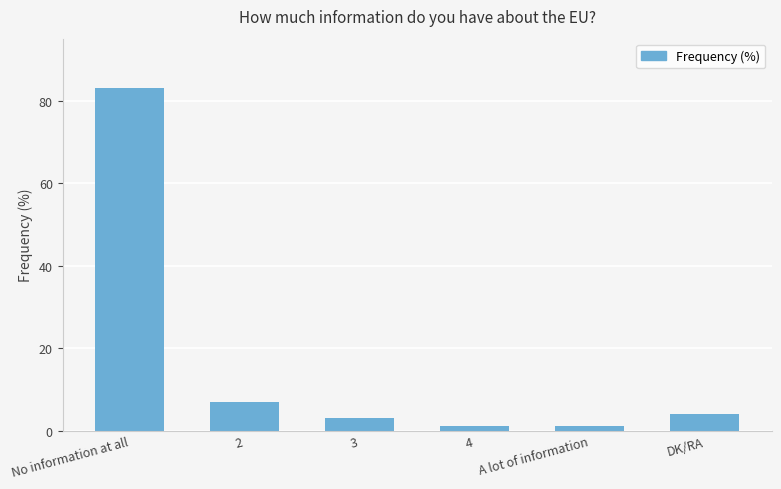

How many data points are less than 4?

3